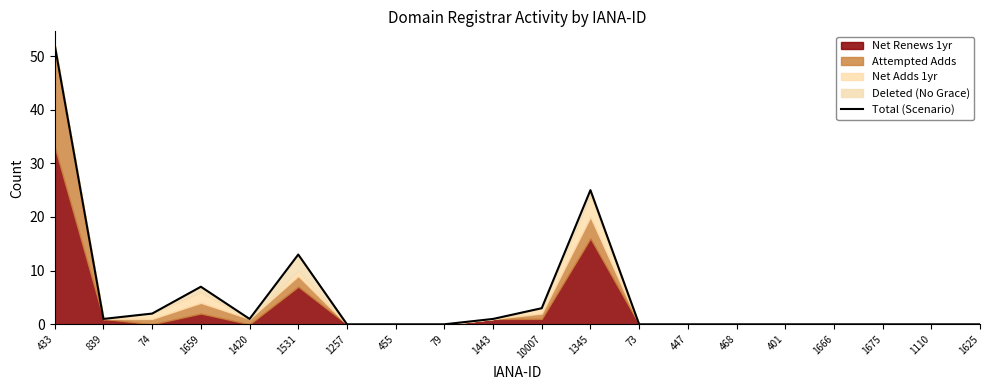

What is the change in value from 1345 to 73?

-25